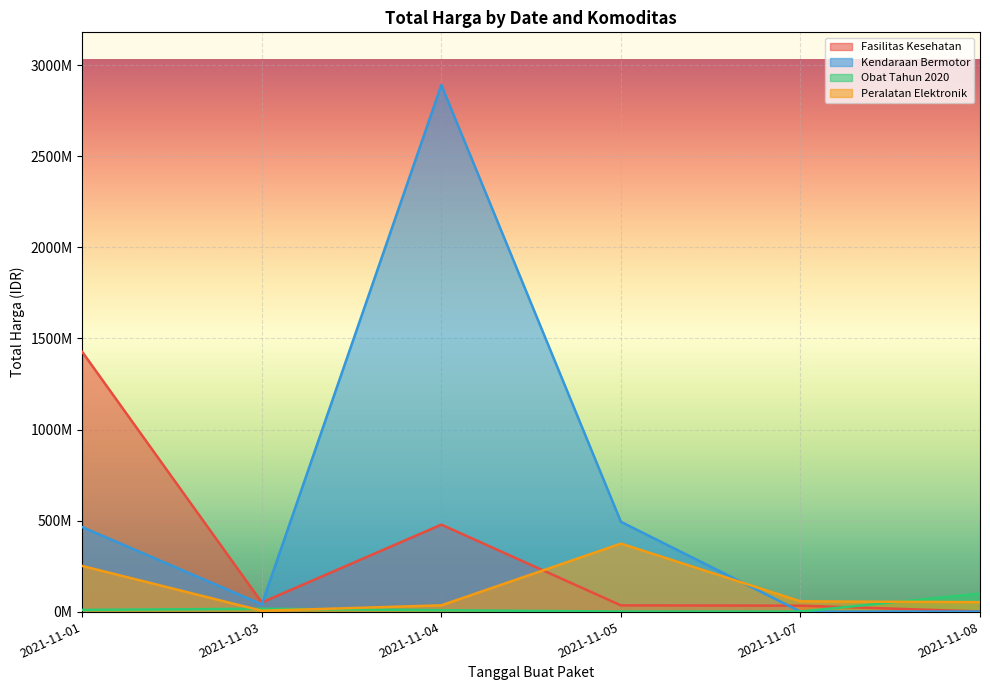

At which category is the sum across all series the highest?

2021-11-04